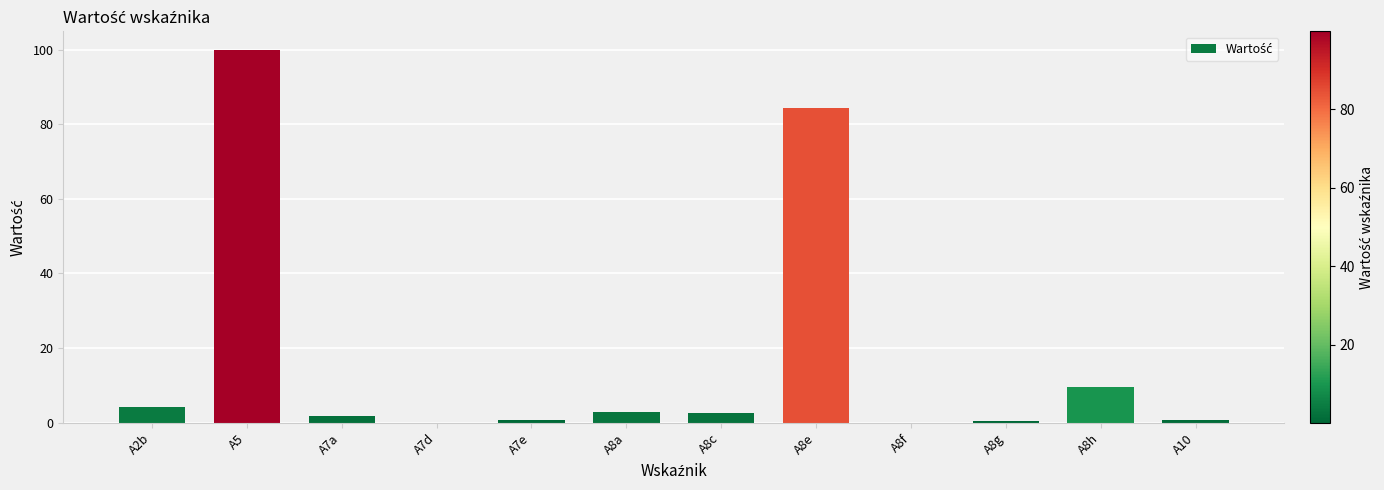

At which category does the chart reach its peak across all series?

A5